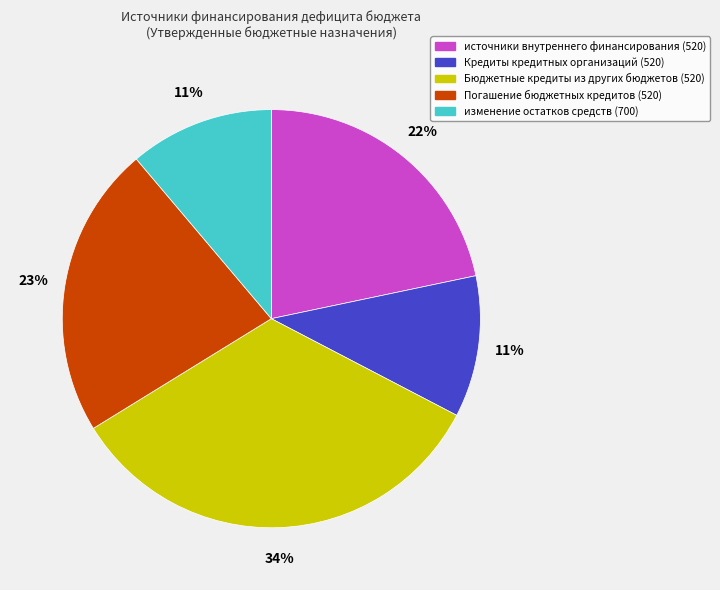

Approximately how many times larger is the value at изменение остатков средств (700) compared to источники внутреннего финансирования (520)?

0.5